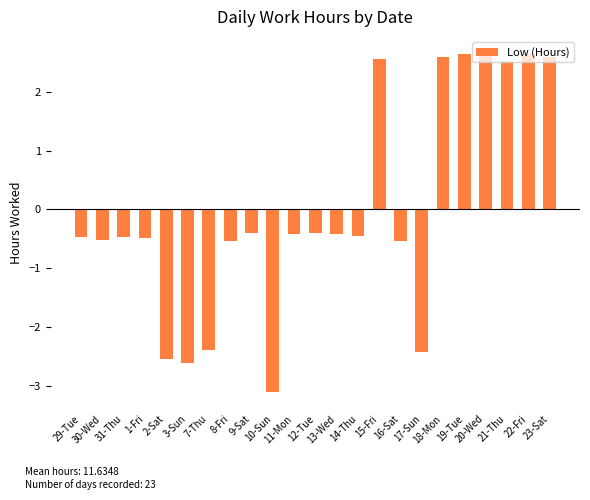

What is the label of the 5th bar from the right?

19-Tue